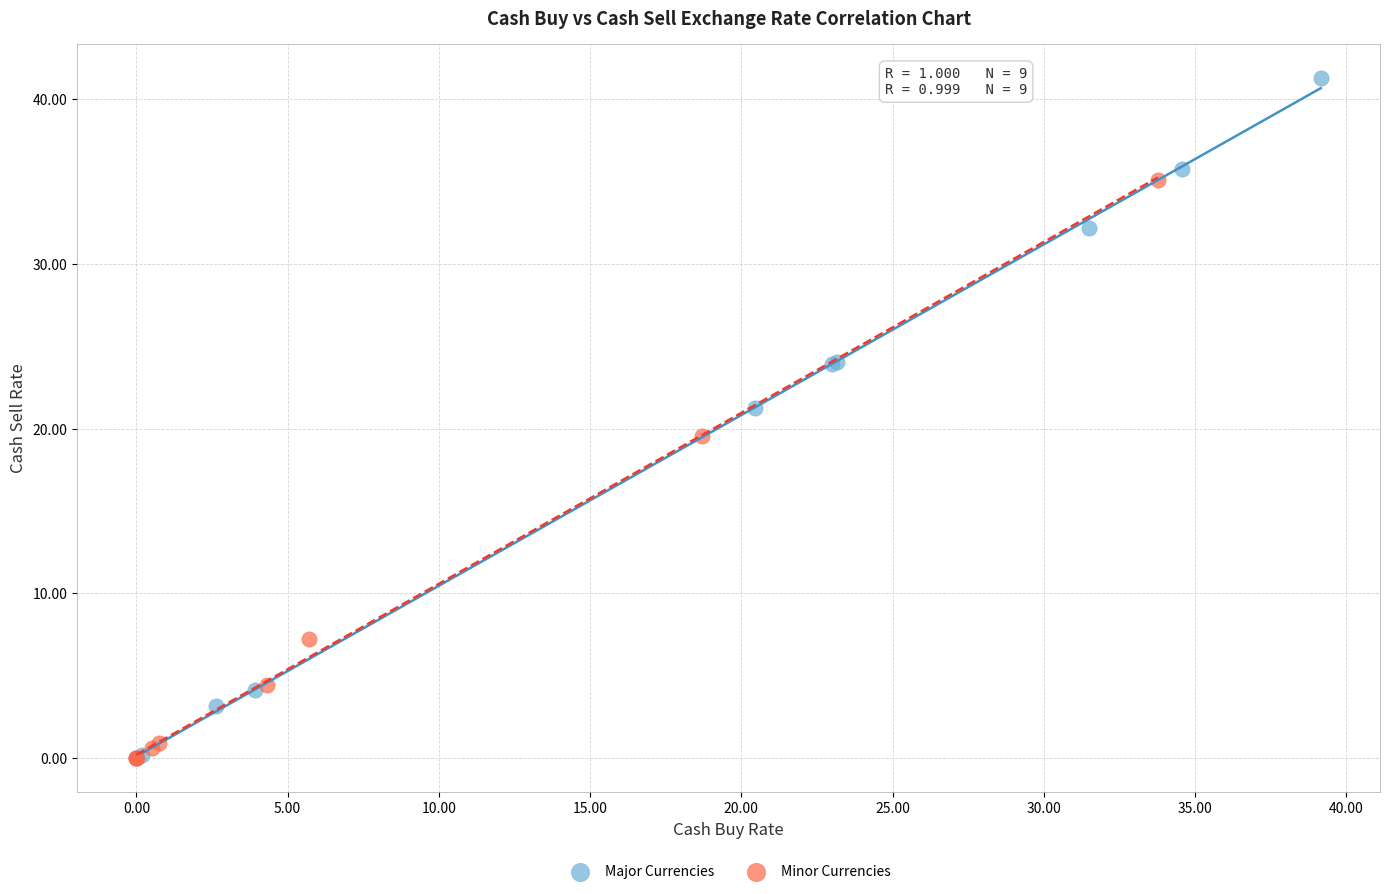

Which series reaches the maximum Y coordinate?

Major Currencies